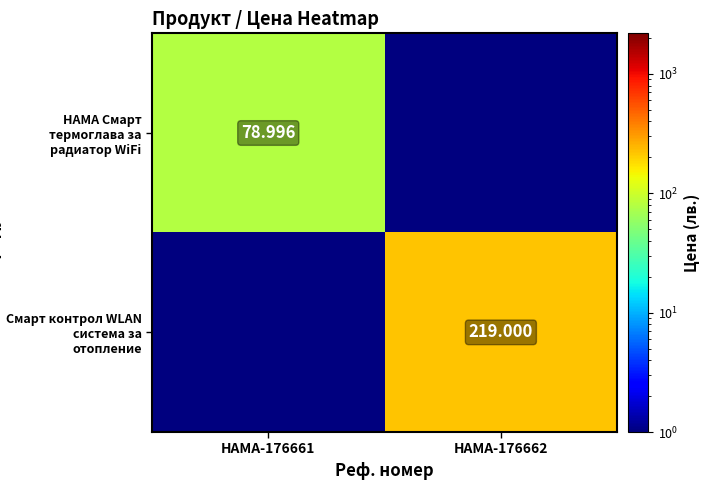

Is the value of Смарт контрол WLAN система за отопление at HAMA-176662 greater than the value of HAMA Смарт термоглава за радиатор WiFi at HAMA-176661?

Yes